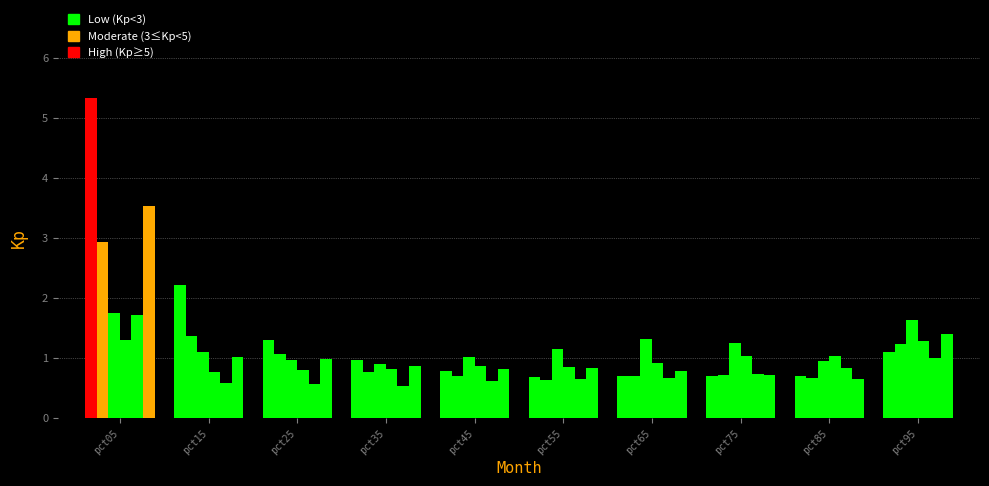

Which has a higher value, pct55 or pct35?

pct35